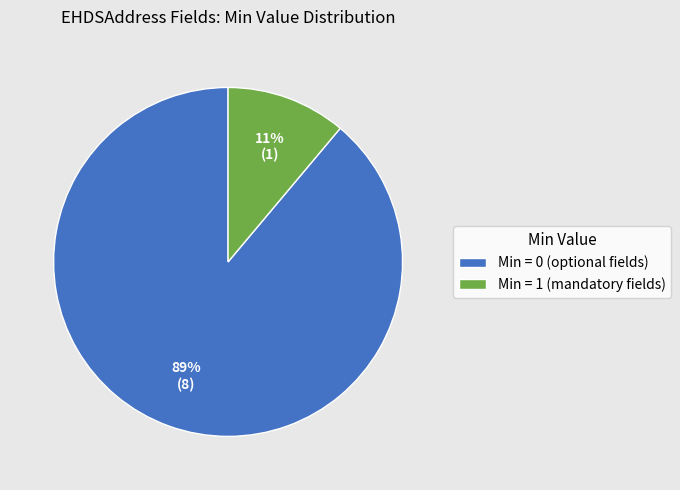

Is it true that Min = 1 (mandatory fields) is 18% of the pie?

False